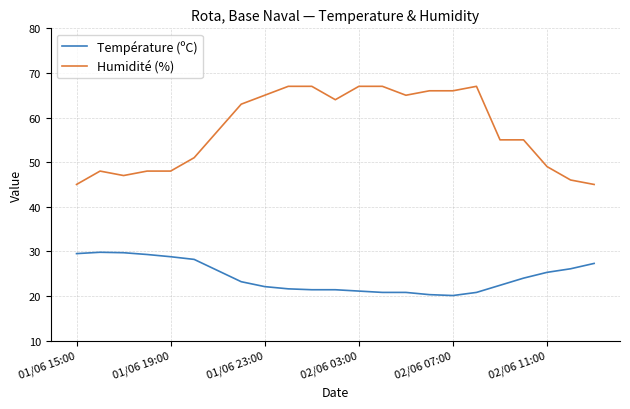

List the series in order of their peak value, highest first.

Humidité (%), Température (ºC)